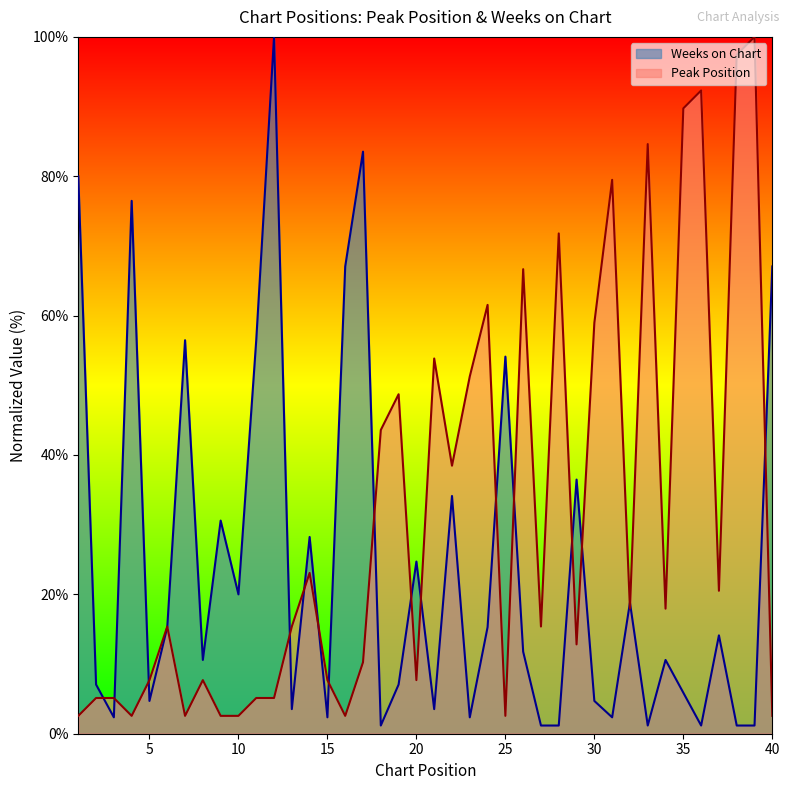

At which label does Peak Position first exceed 15?

6